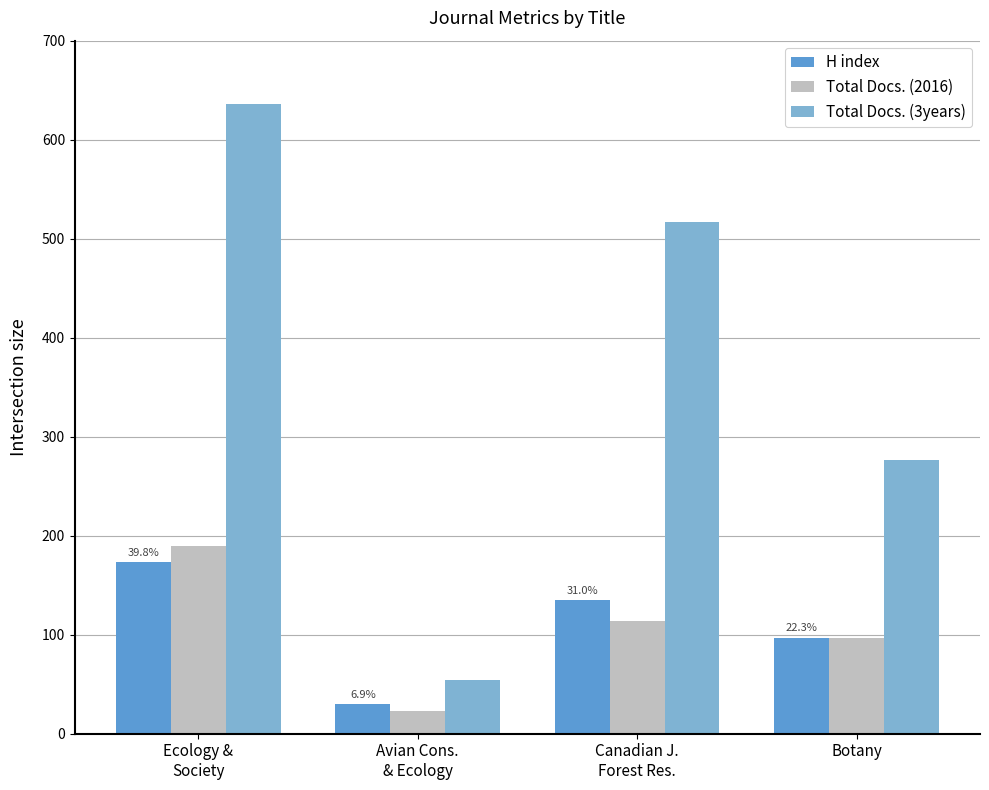

Which series has the largest range (max minus min)?

Total Docs. (3years)